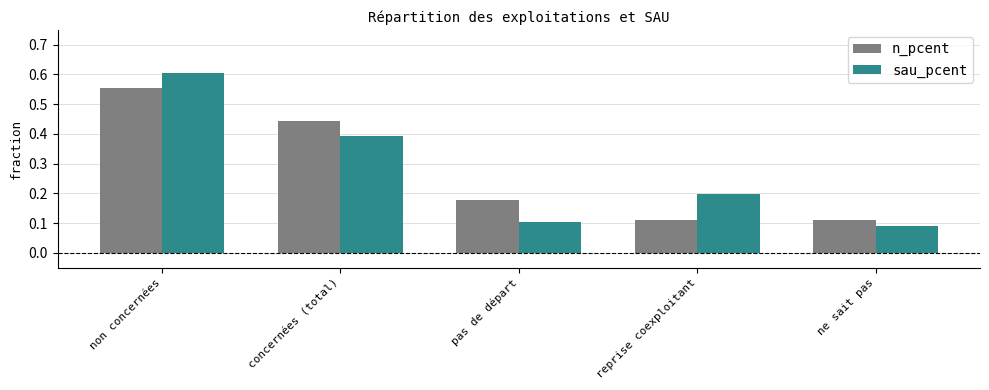

Which series changed the most between concernées (total) and reprise coexploitant?

n_pcent